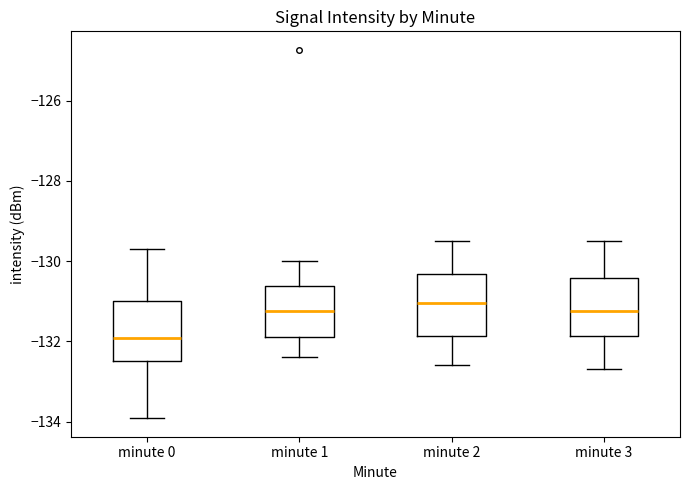

Reading left to right, read every box against the y-axis: the position of its median line, the range the box covers, and the ends of its whiskers. The values are not printed on the chart, so give them approximately, as read against the axis.

minute 0: median -132.0, box -132.4 to -131.0, whiskers -134.0 to -129.6
minute 1: median -131.2, box -131.8 to -130.6, whiskers -132.4 to -130.0
minute 2: median -131.0, box -131.8 to -130.4, whiskers -132.6 to -129.4
minute 3: median -131.2, box -131.8 to -130.4, whiskers -132.6 to -129.4